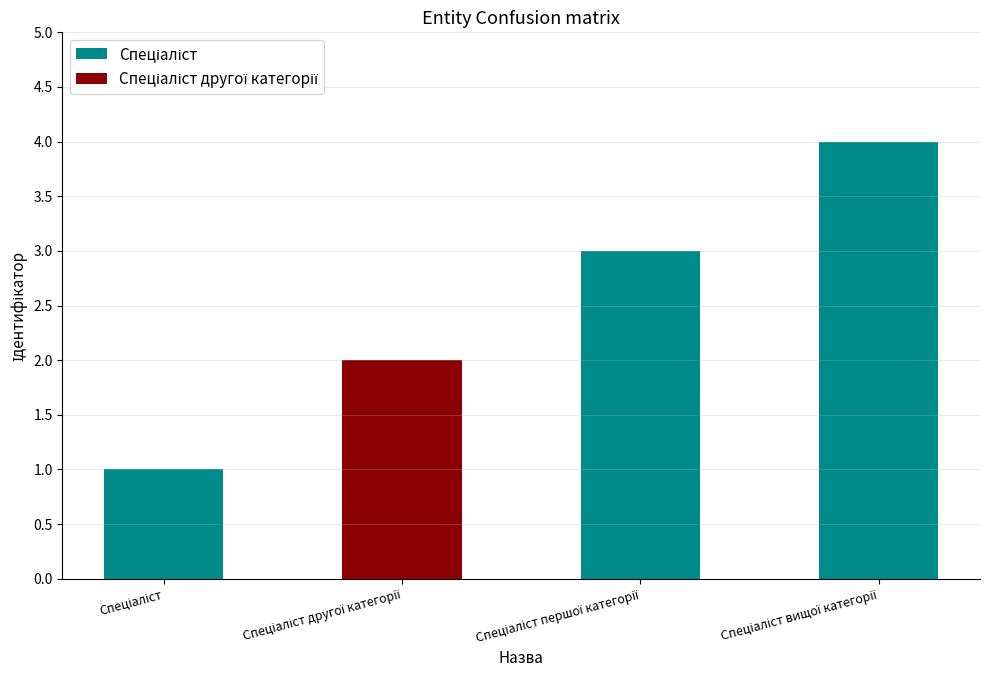

What is the difference between the maximum and minimum values?

3